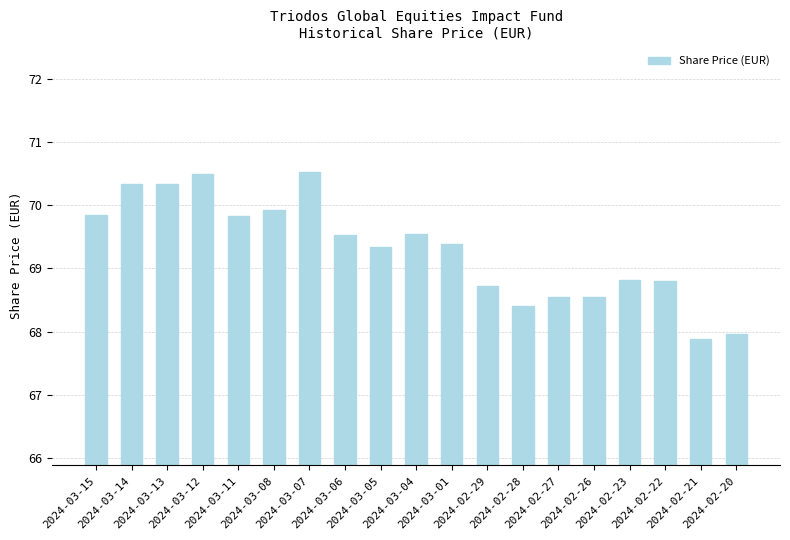

What is the difference between the second highest and second lowest values?

2.5